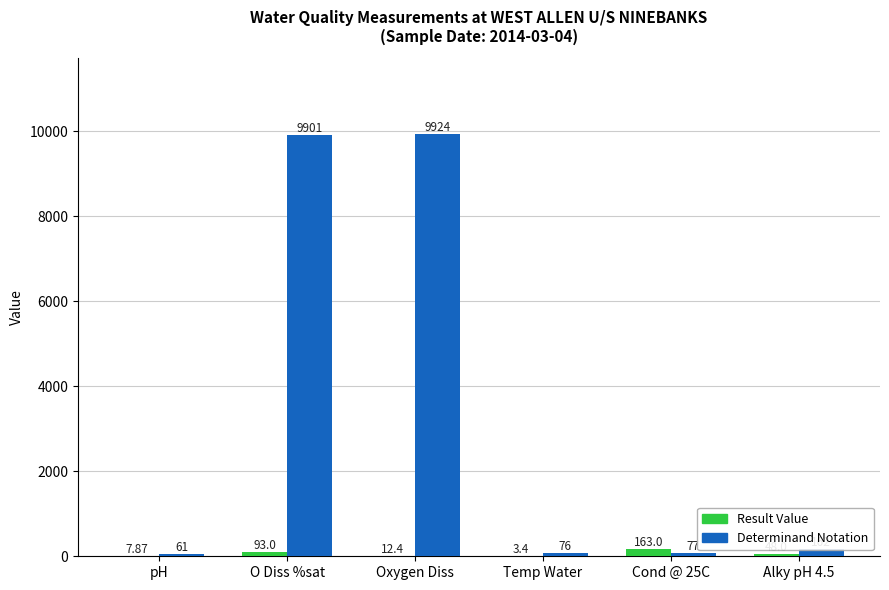

Reading left to right, list all the values displayed in this chart.

Result Value: 7.9	93.0	12.4	3.4	163.0	48.0
Determinand Notation: 61.0	9901.0	9924.0	76.0	77.0	162.0